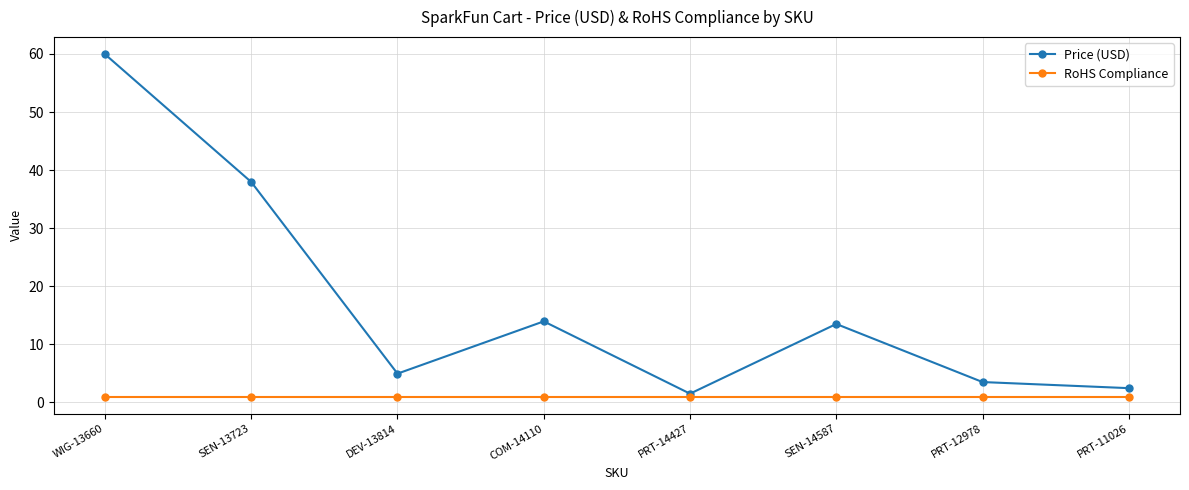

Which series changed the most between PRT-14427 and SEN-14587?

Price (USD)